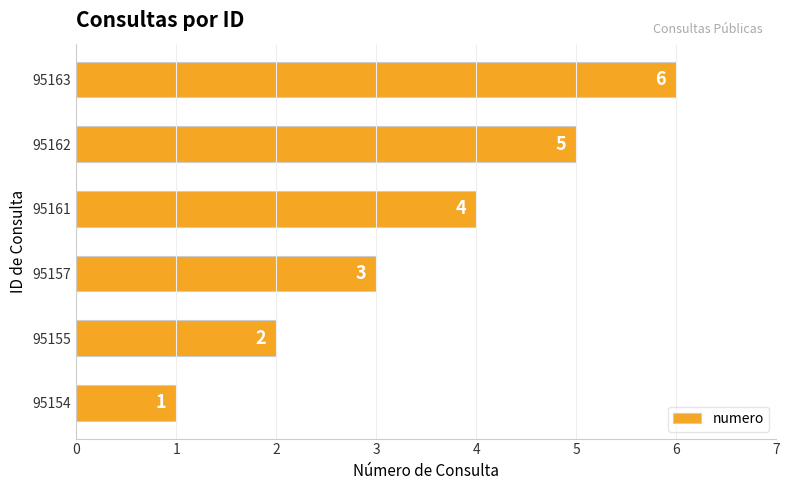

Rank the categories by value from lowest to highest.

95154, 95155, 95157, 95161, 95162, 95163